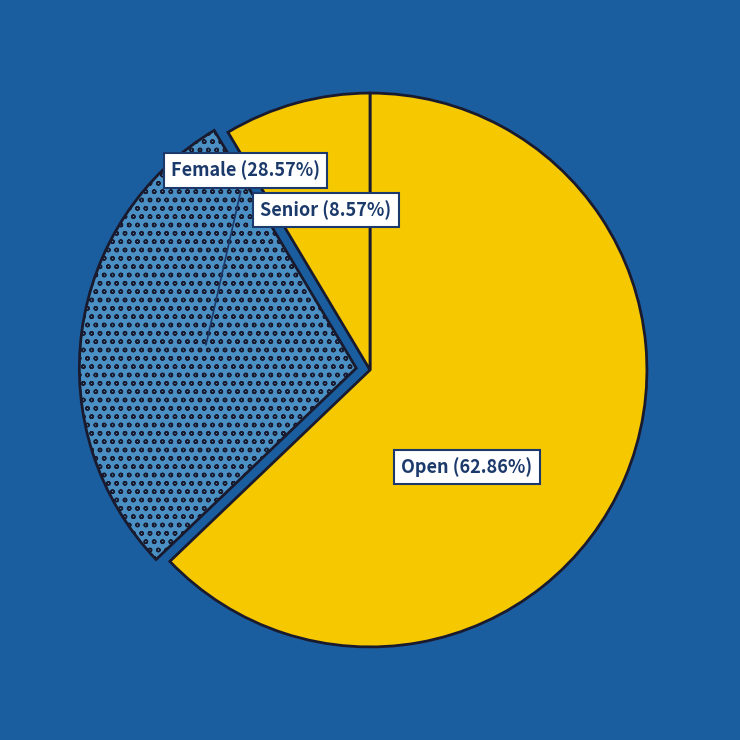

What is the largest slice in the pie chart?

Open